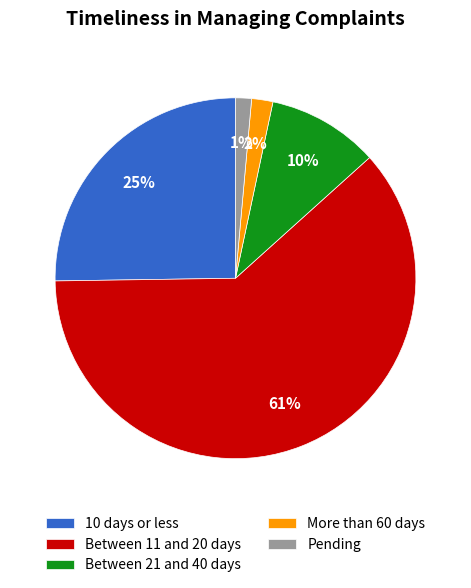

What is the majority slice?

Between 11 and 20 days